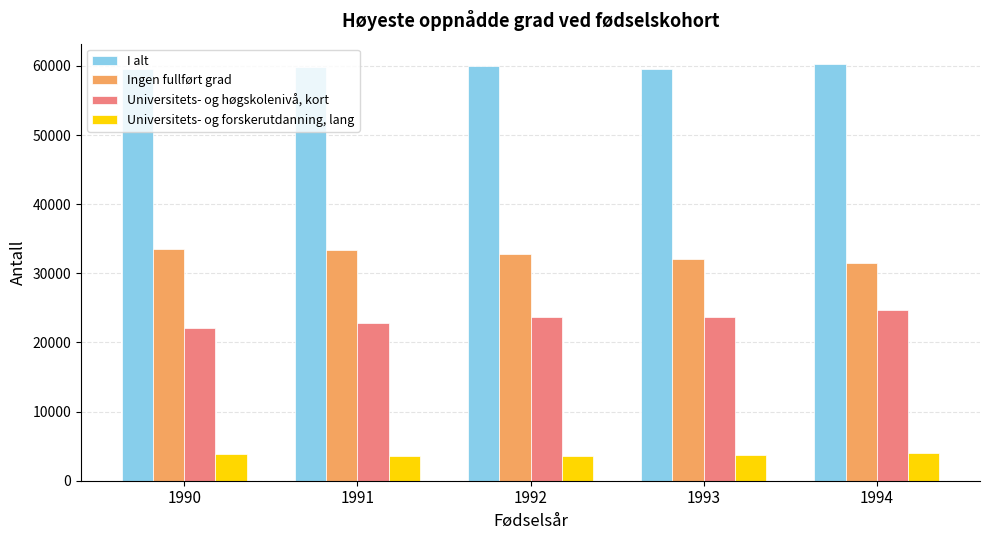

What are all the series names shown in the legend?

I alt, Ingen fullført grad, Universitets- og høgskolenivå, kort, Universitets- og forskerutdanning, lang